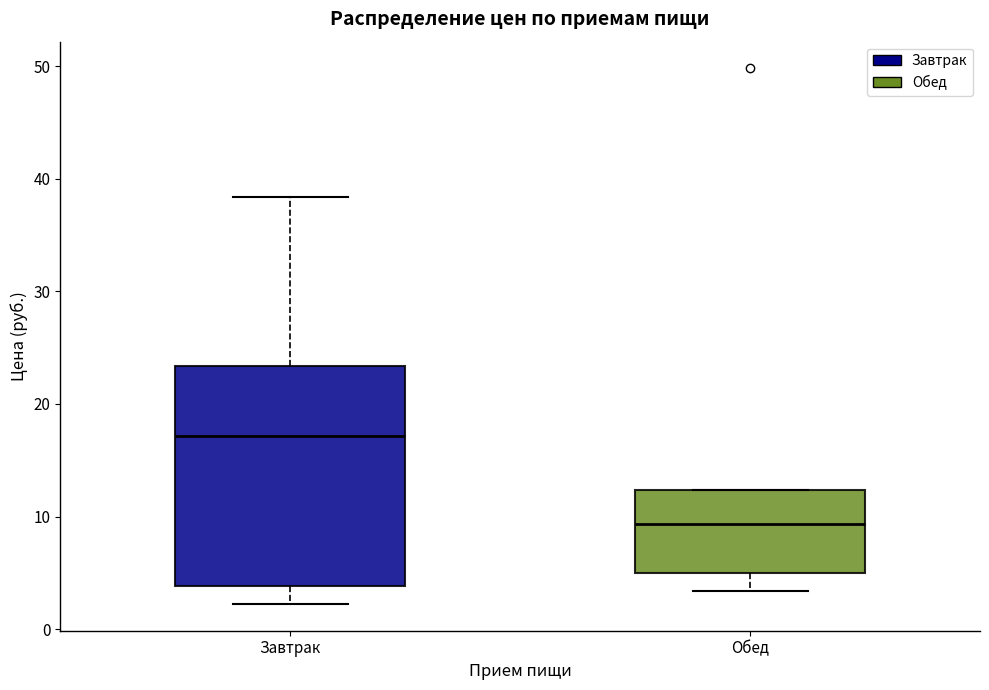

Where does the upper whisker of the box for Завтрак end on the y-axis? The values are not printed on the chart, so give them approximately, as read against the axis.

38